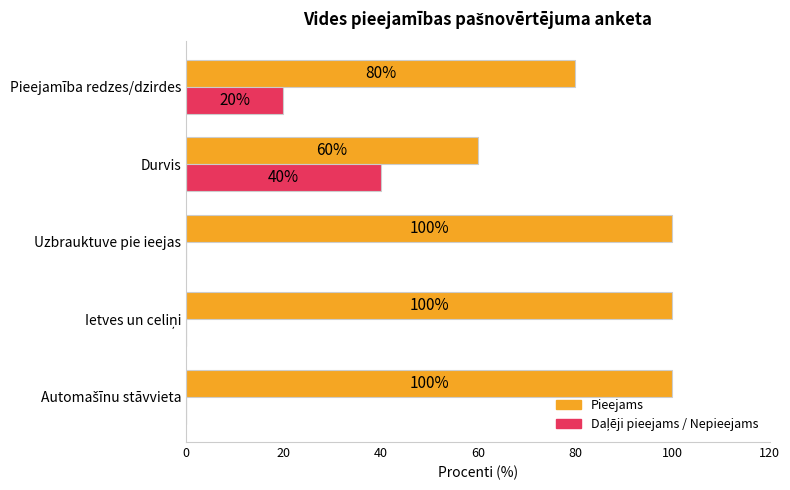

What is the greatest value displayed?

100